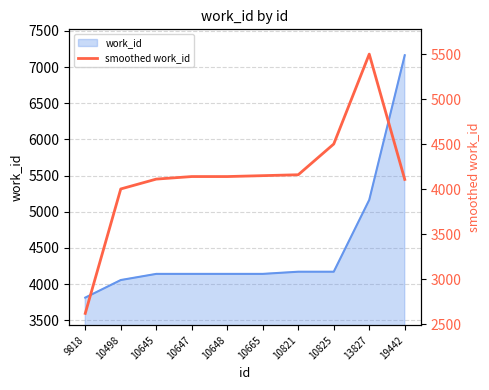

How many values exceed 4141?

4